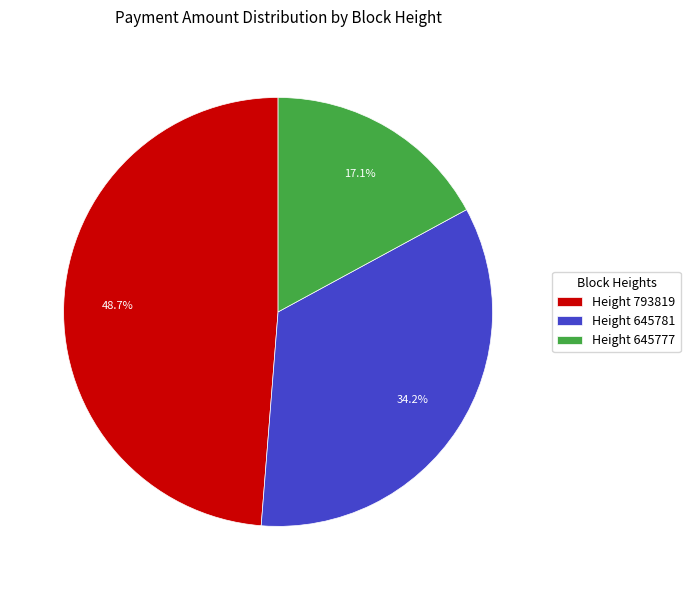

Rank the categories by value from highest to lowest.

Height 793819, Height 645781, Height 645777